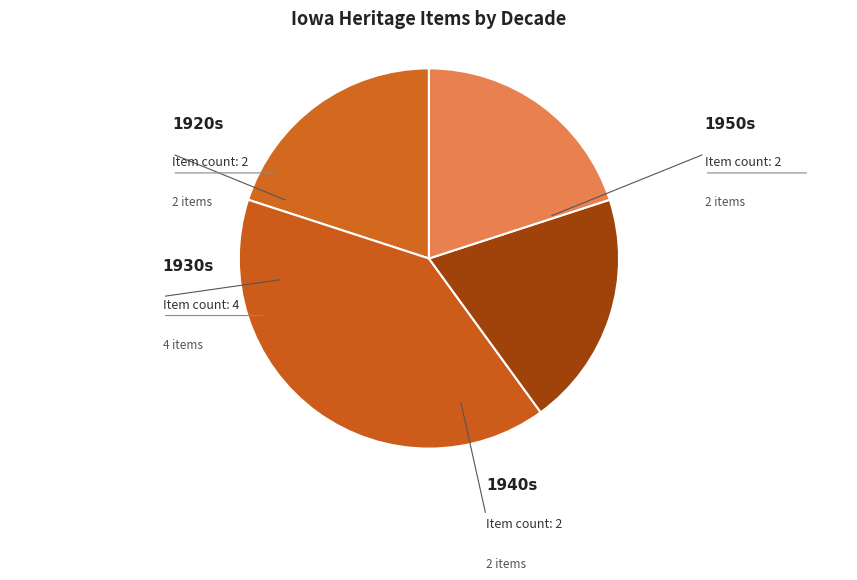

Is there a majority slice in this chart?

No